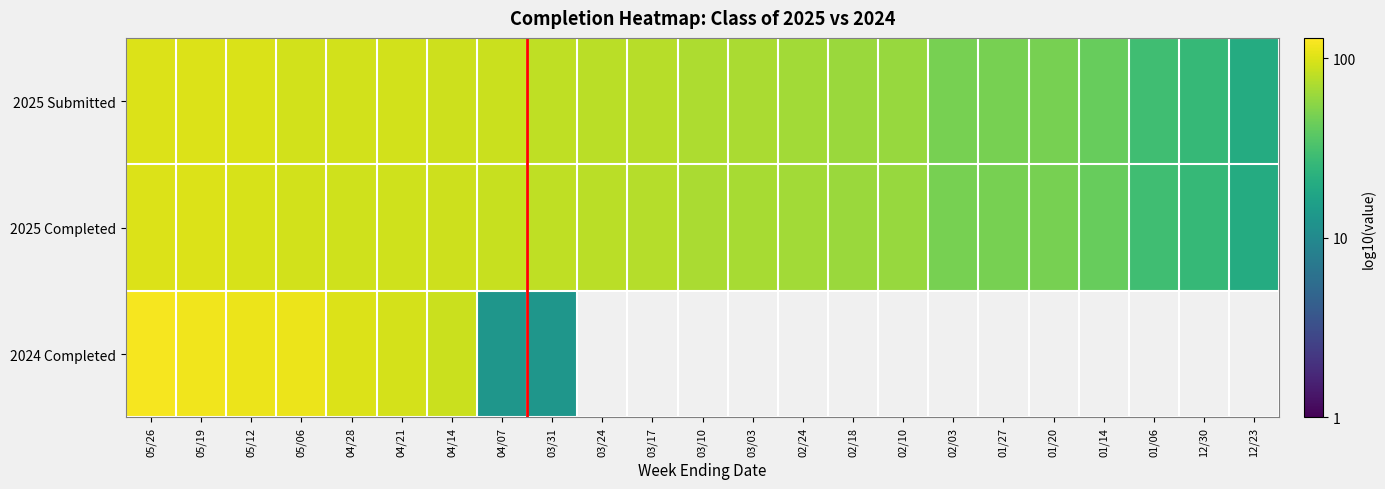

At which label is 2024 Completed closest to 1?

04/07